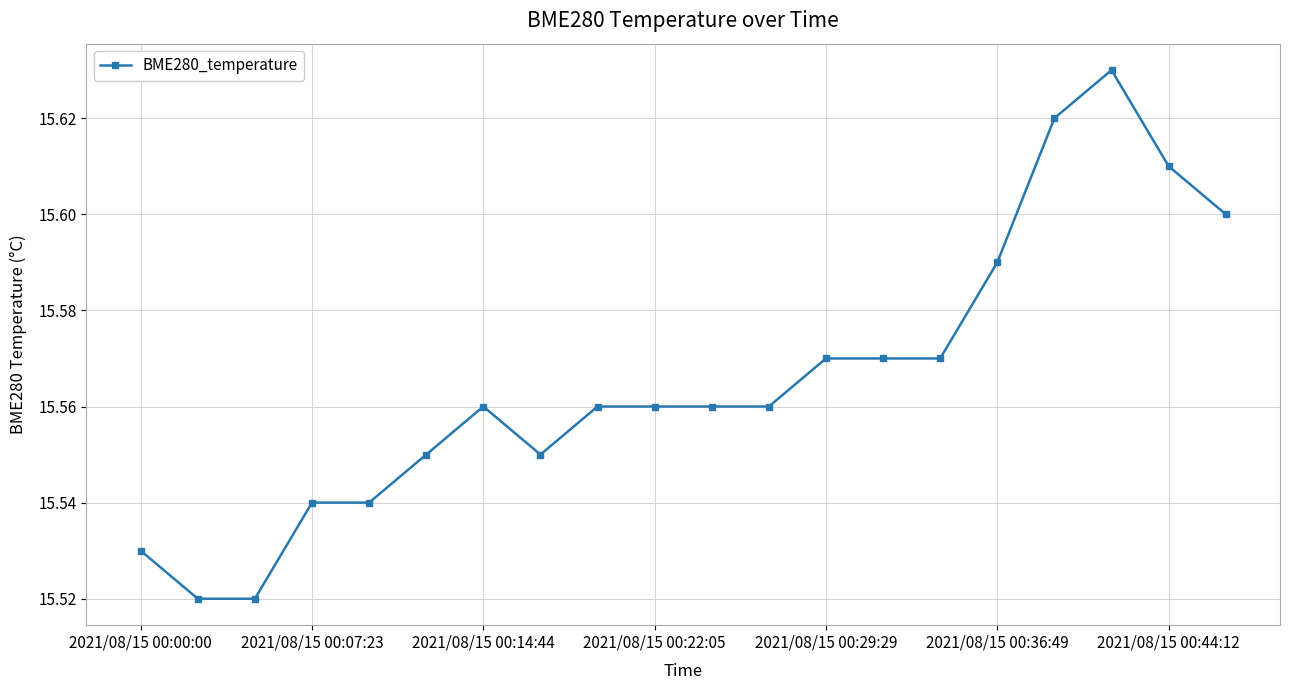

True or false: the data has more than 1 interior local peaks.

True